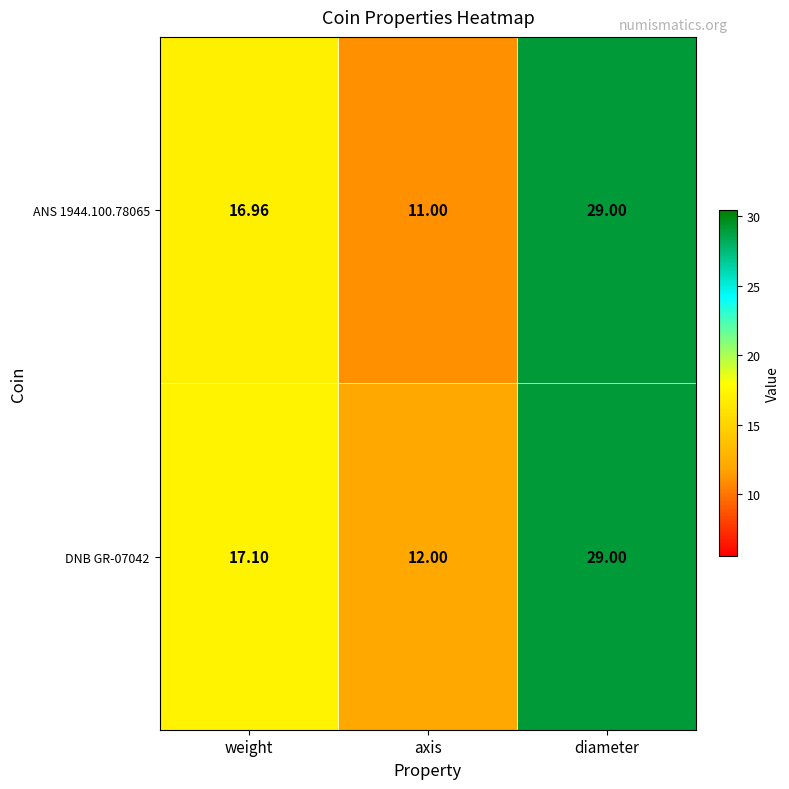

At which category is the sum across all series the highest?

diameter